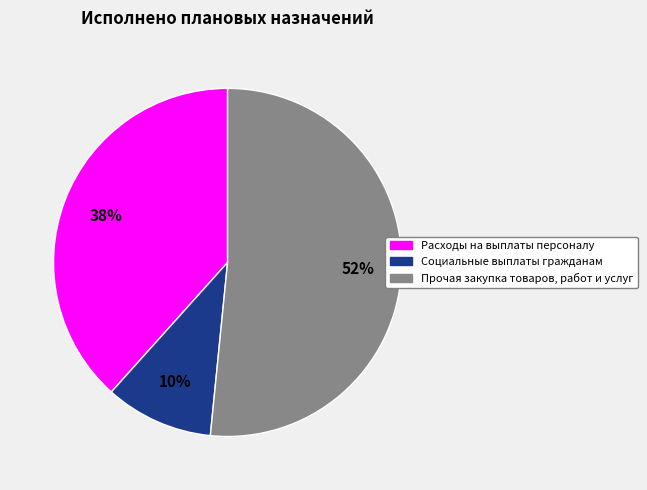

Does any single category account for the majority?

Yes